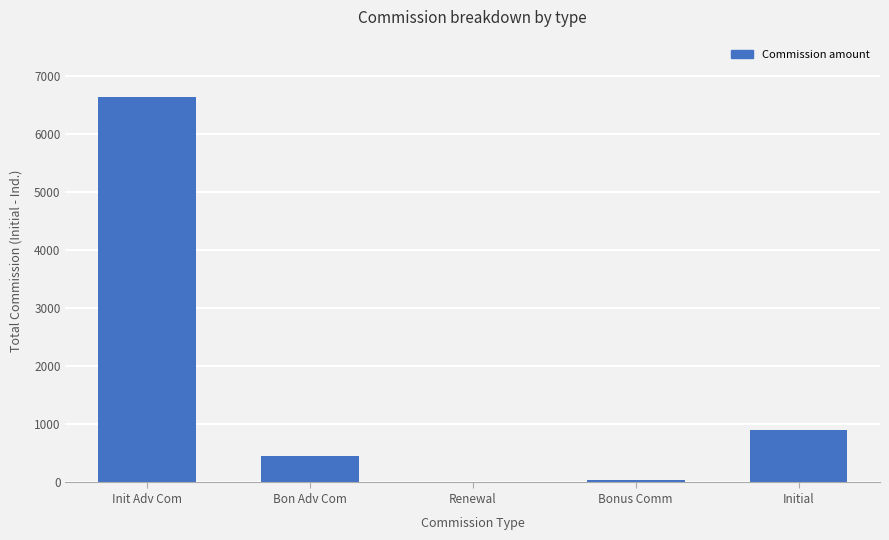

Are the bars horizontal?

No